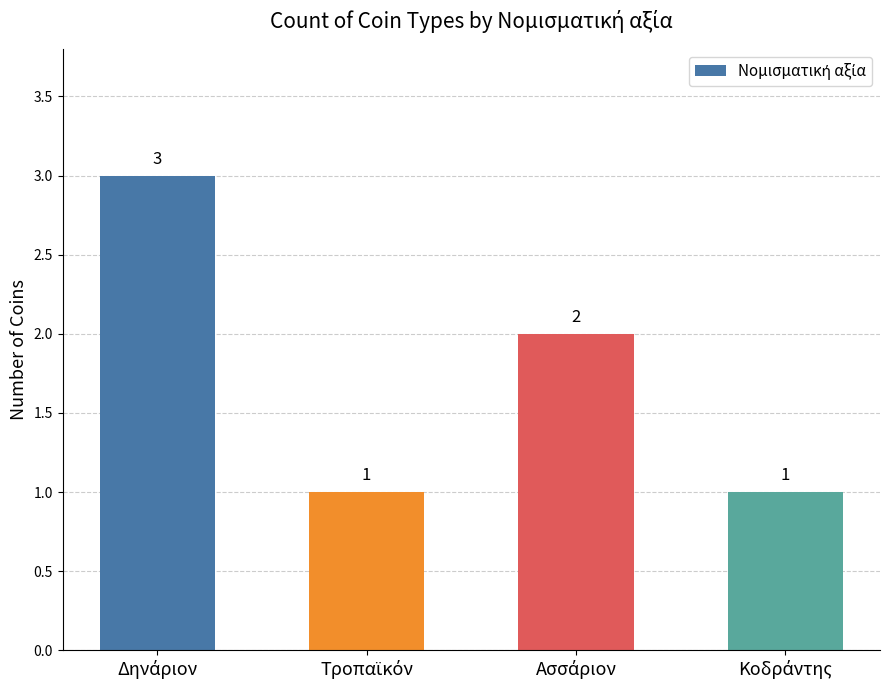

What is the value of the 1st bar from the left?

3